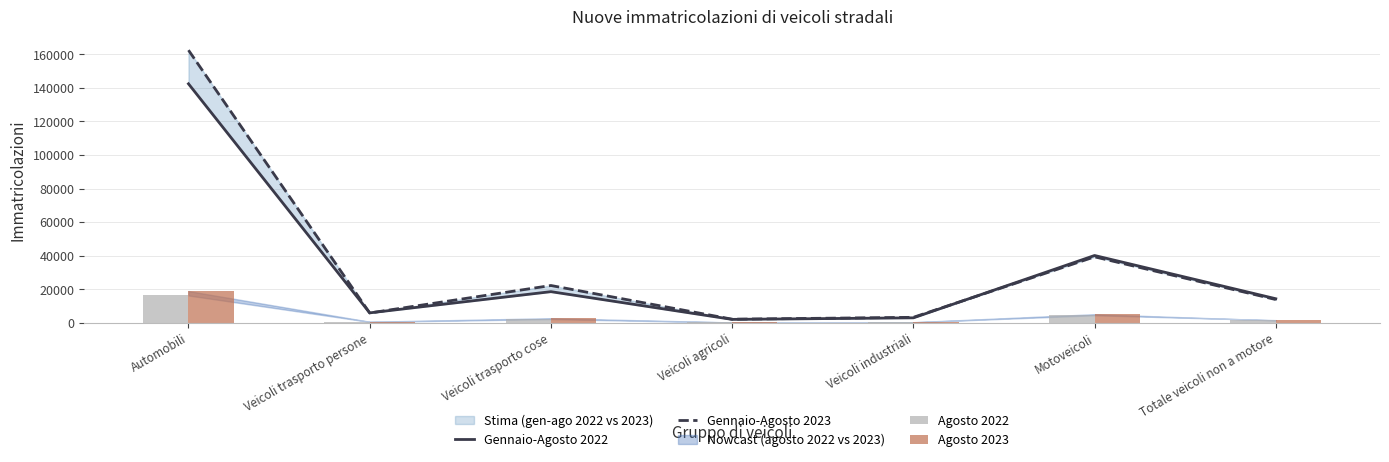

What position from the left is Totale veicoli non a motore?

7